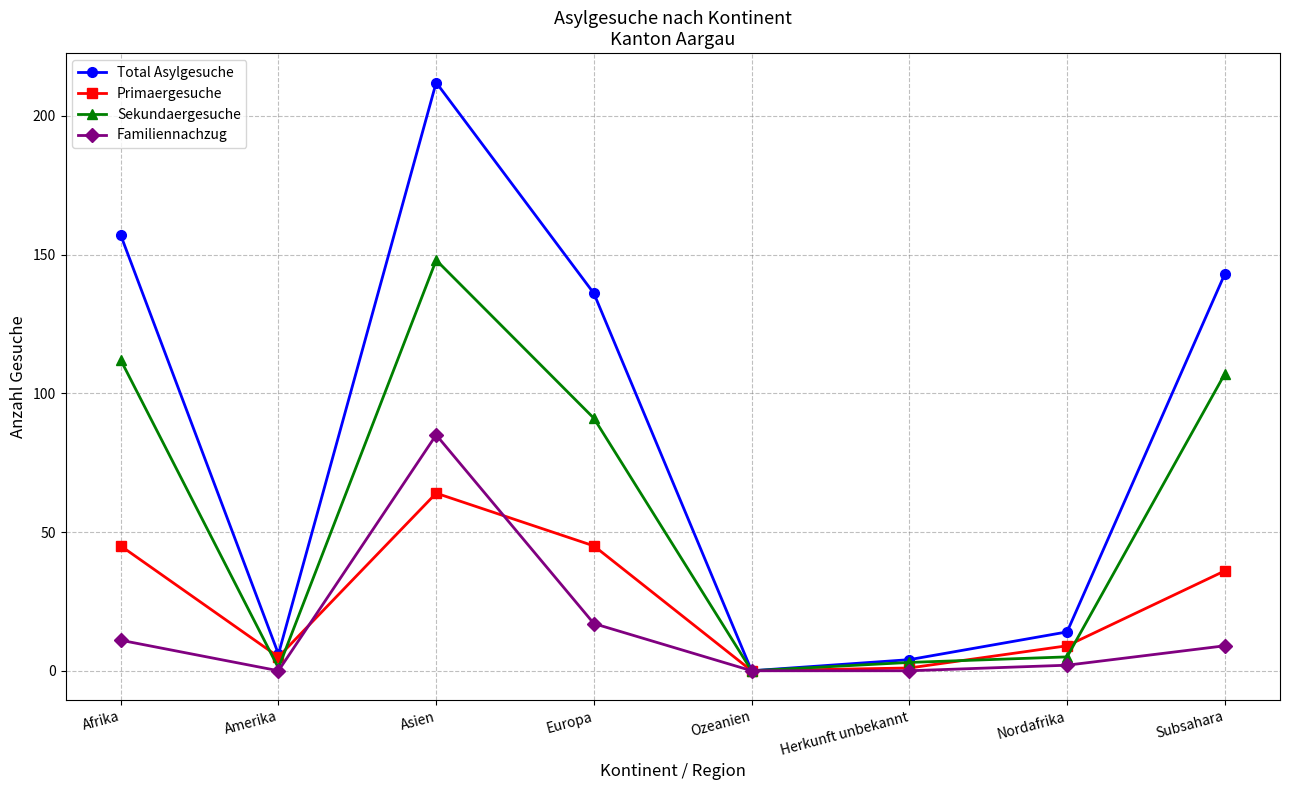

What is the difference between the highest and lowest values at Asien?

148